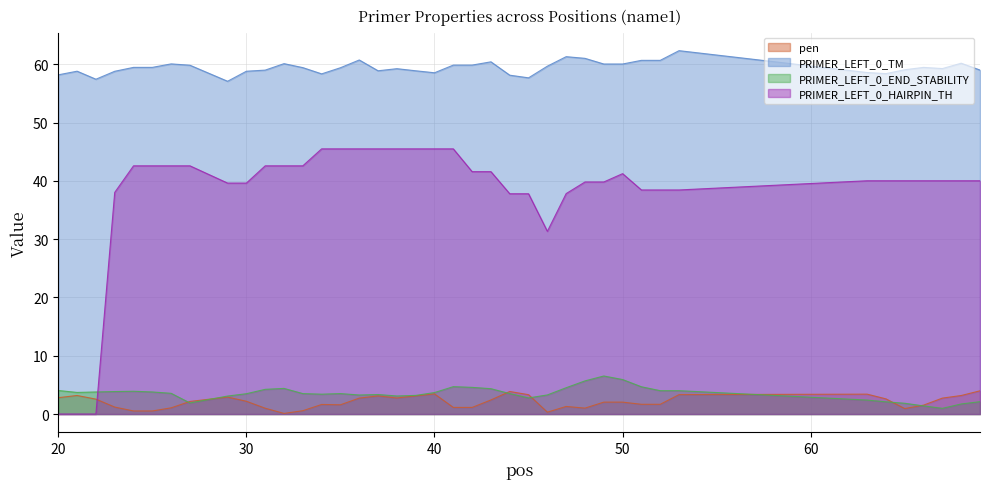

How many intersections are there between PRIMER_LEFT_0_HAIRPIN_TH and PRIMER_LEFT_0_END_STABILITY?

1